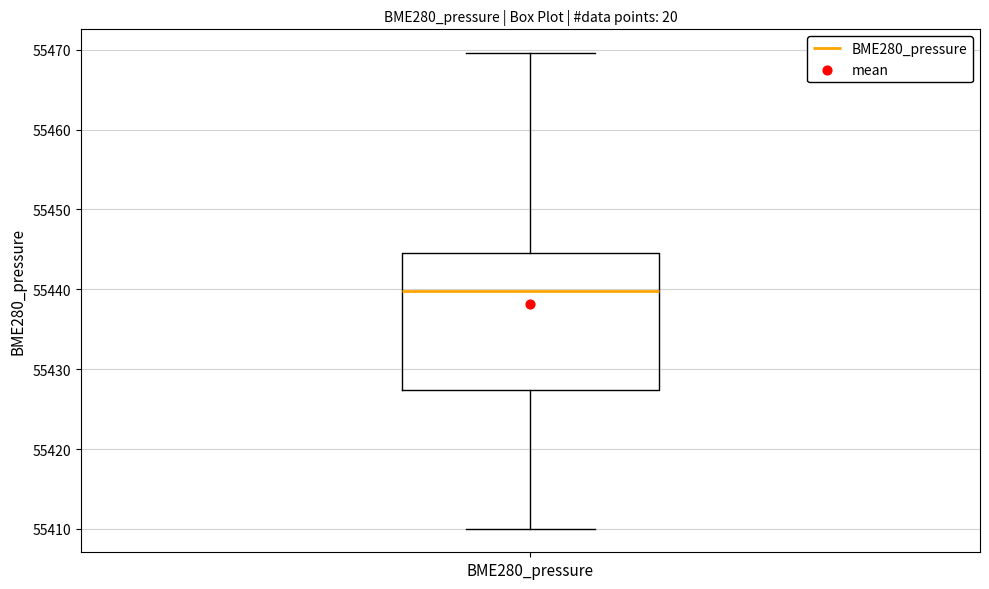

Transcribe this box plot: give where the median line is, the range the box spans, and where the two whiskers end, as read against the y-axis. The values are not printed on the chart, so give them approximately, as read against the axis.

median 55440, box 55427 to 55445, whiskers 55410 to 55470